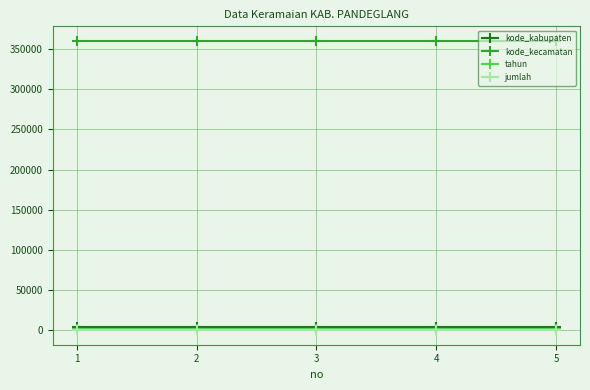

What is the sum of the kode_kabupaten values at 1 and 2?

7202